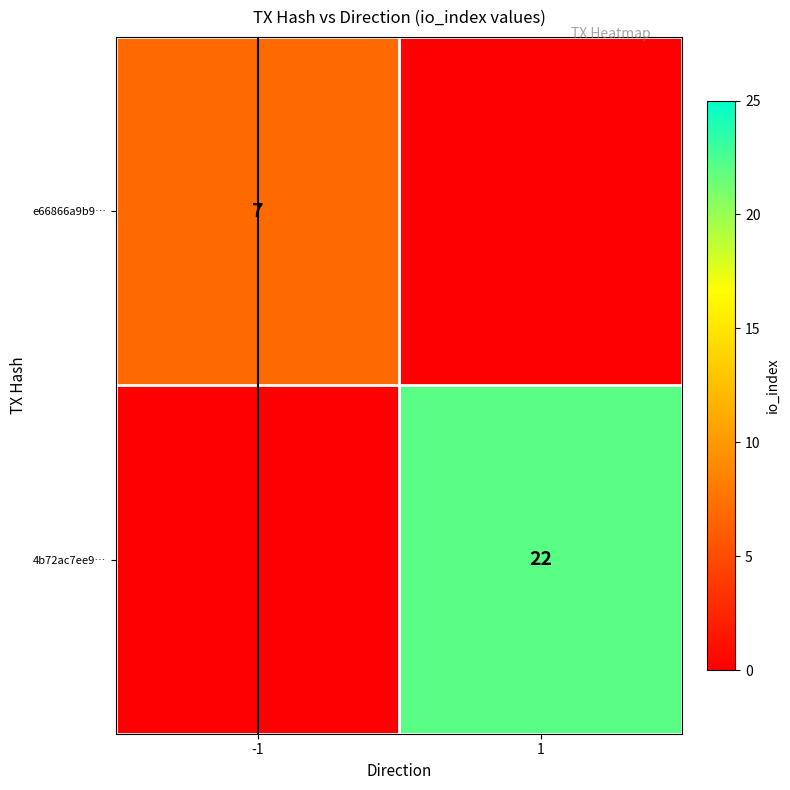

Is the value of e66866a9b9… at -1 greater than the value of 4b72ac7ee9… at 1?

No